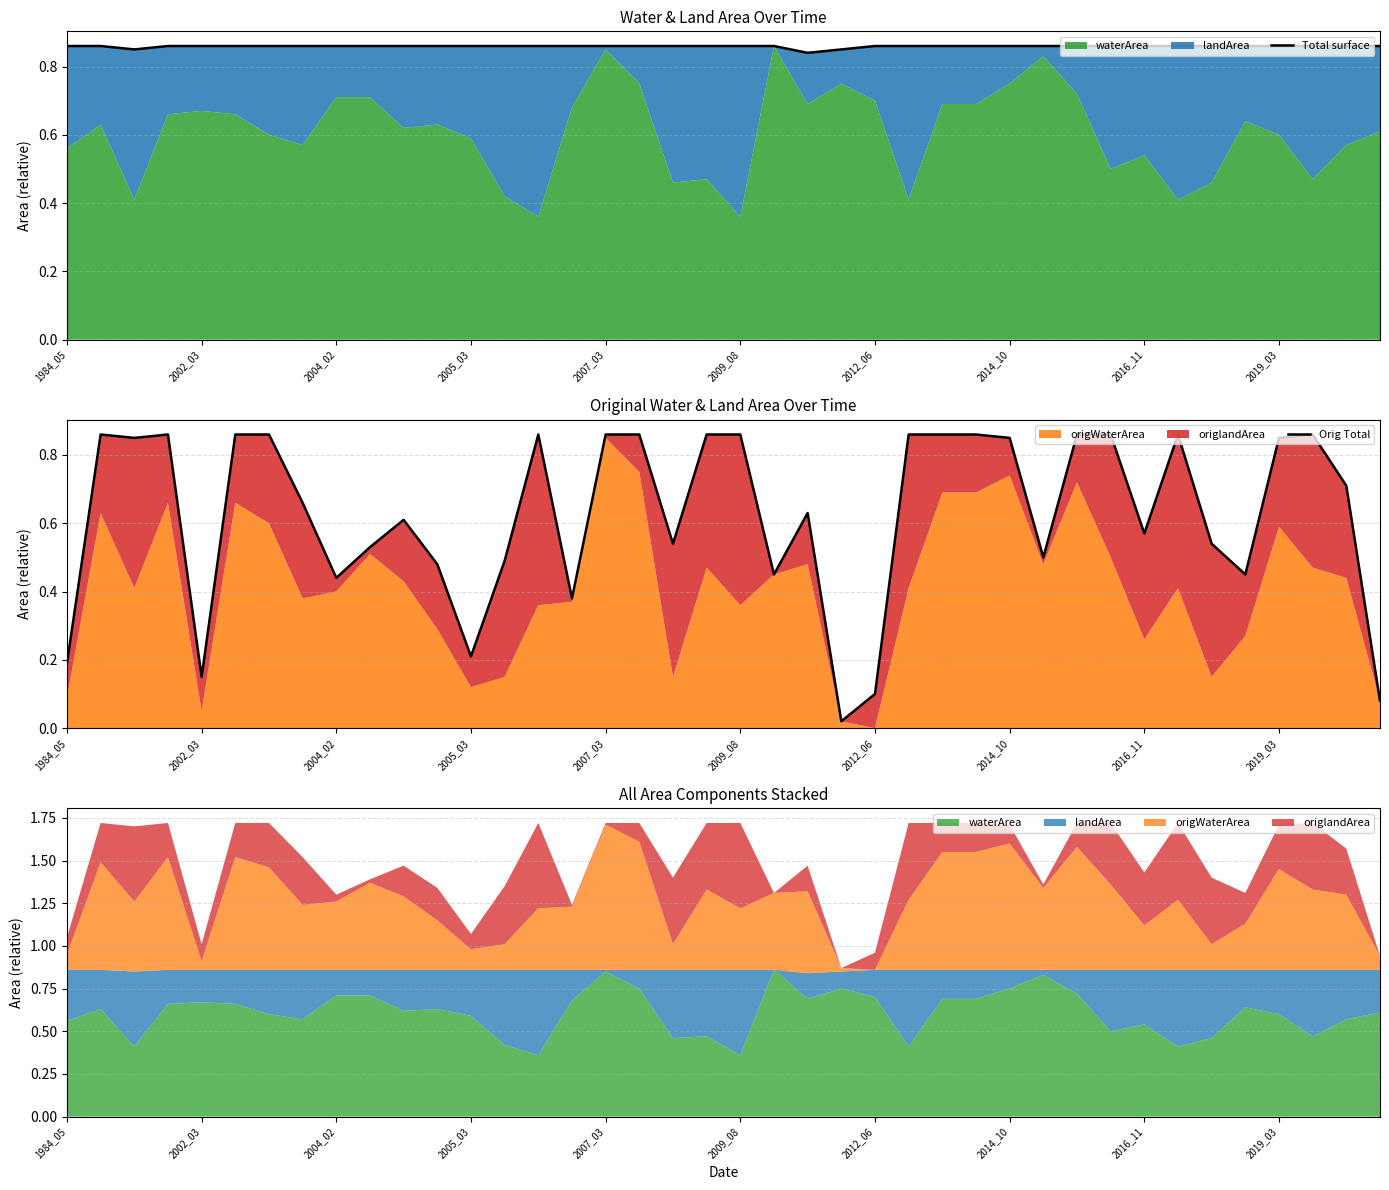

What is the difference between the maximum and minimum values in the Orig Total series?

0.8